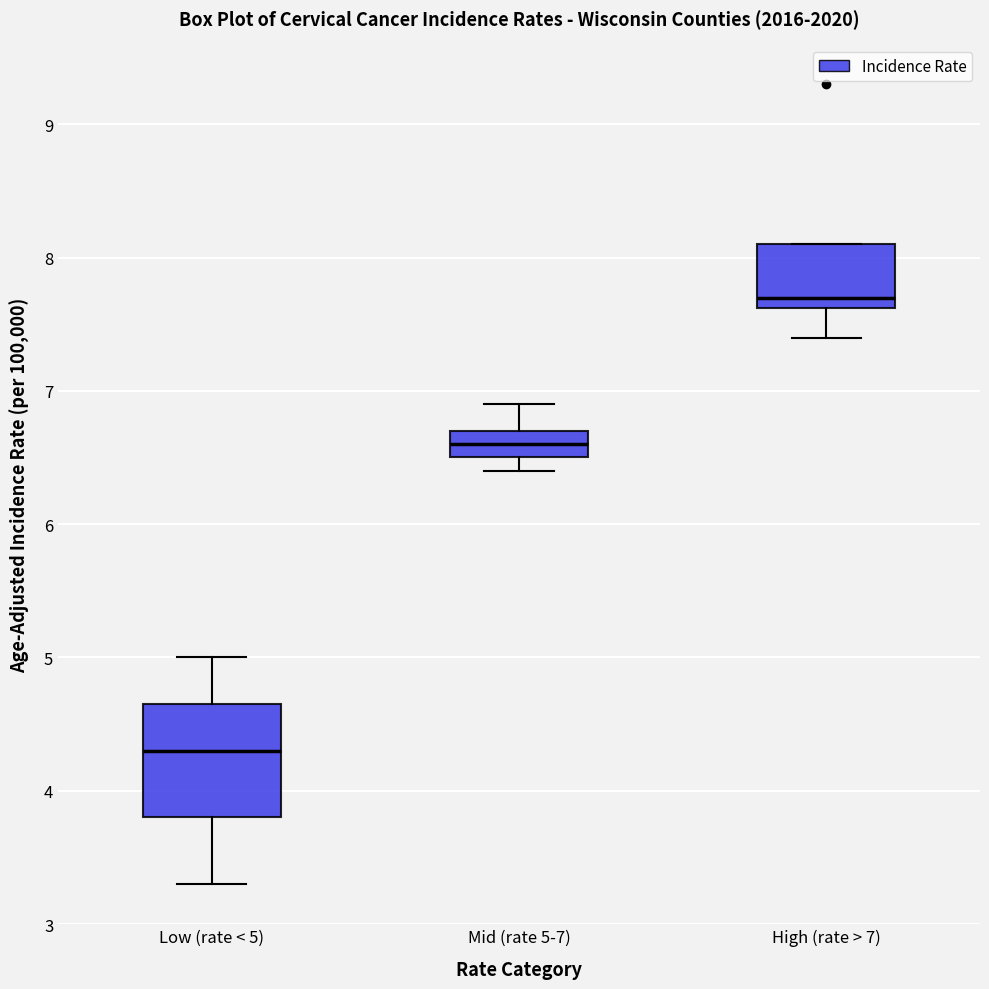

Where is the lower edge of the box for Mid (rate 5-7) on the y-axis? The values are not printed on the chart, so give them approximately, as read against the axis.

6.5